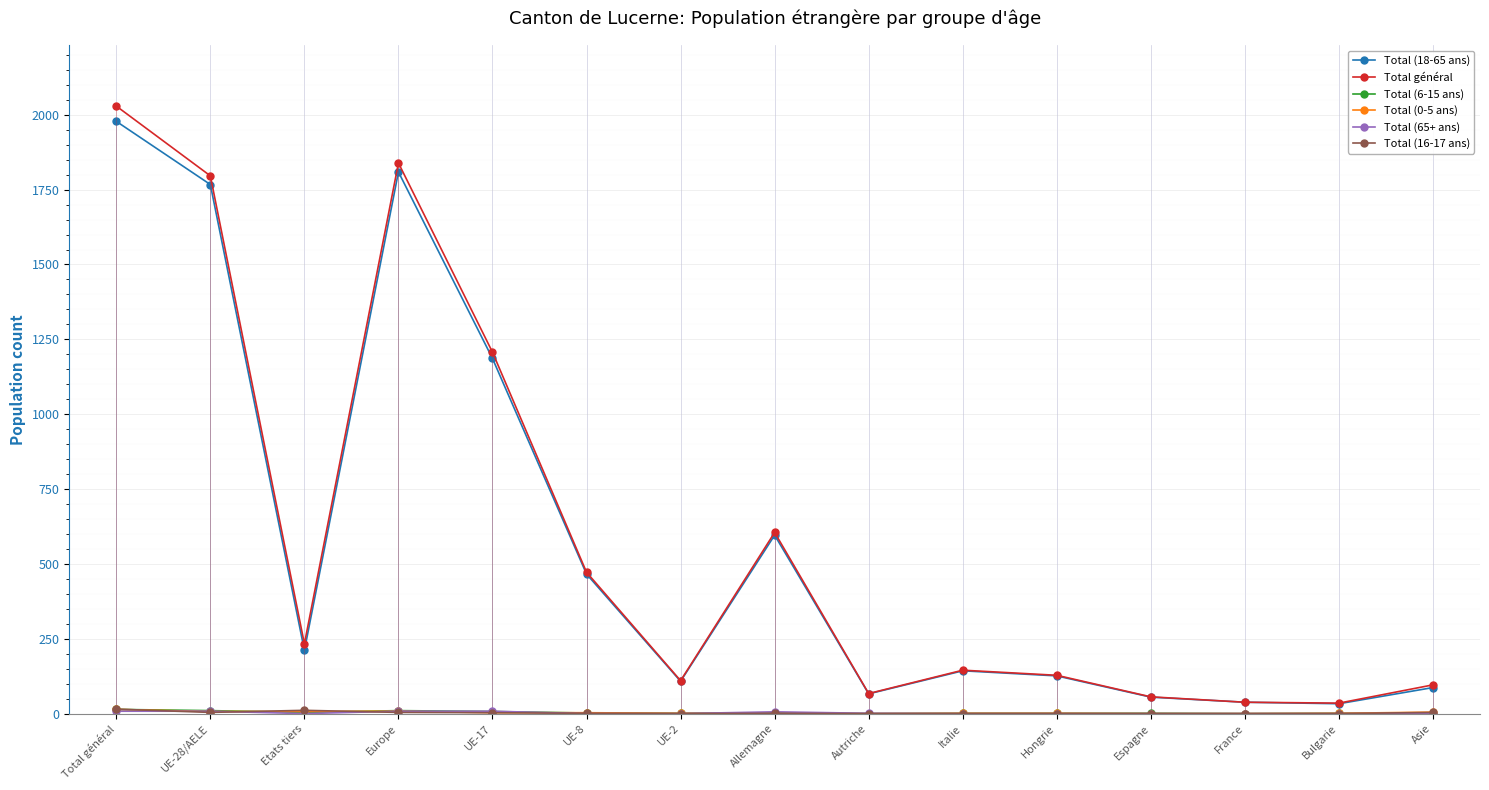

How many lines are shown in the chart?

6